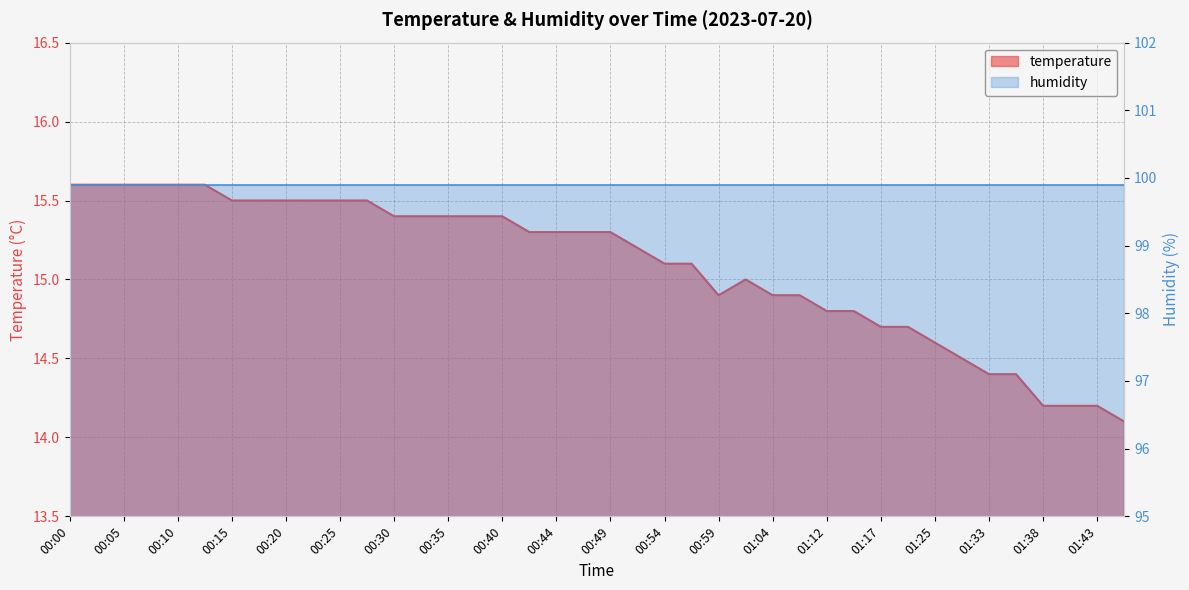

At which category does the data reach its first local valley?

00:59